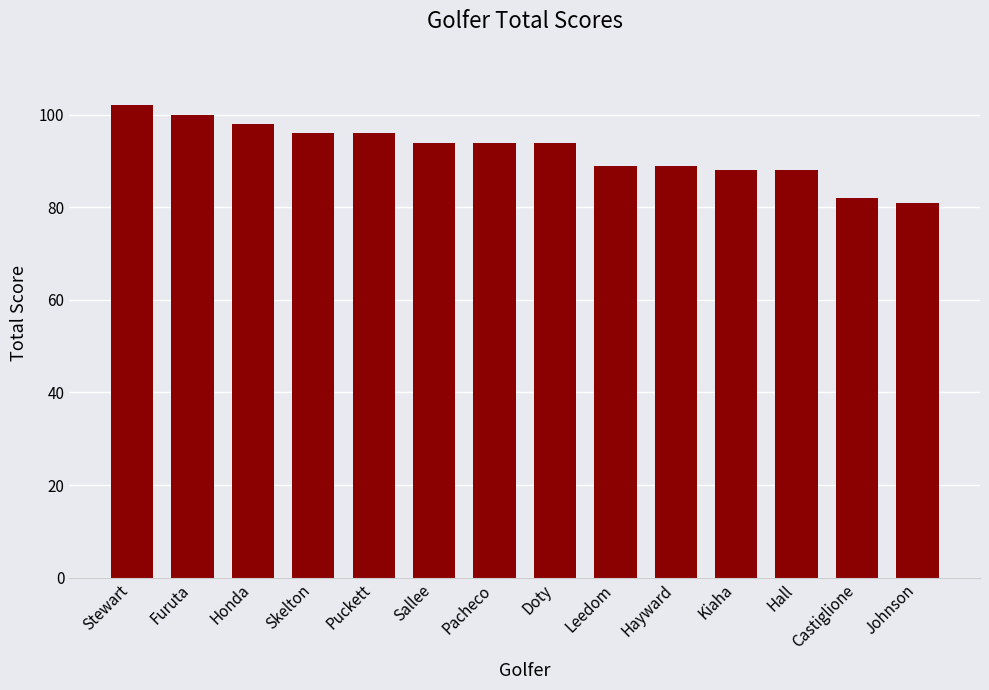

How many bars are there in total?

14